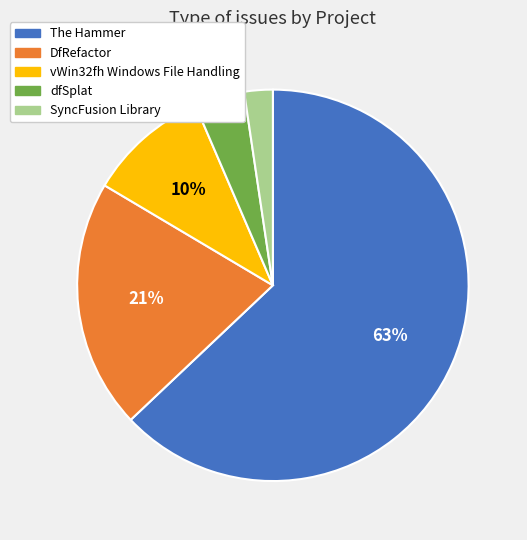

How many slices are in this pie chart?

5